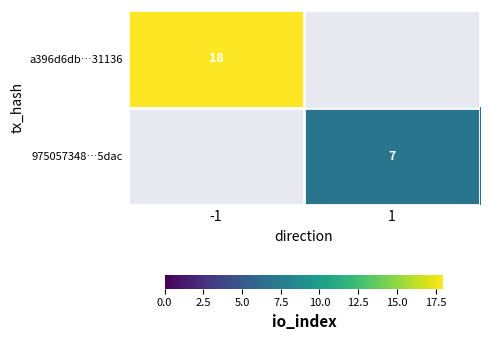

Is it true that a396d6db…31136 equals 10 at -1?

False